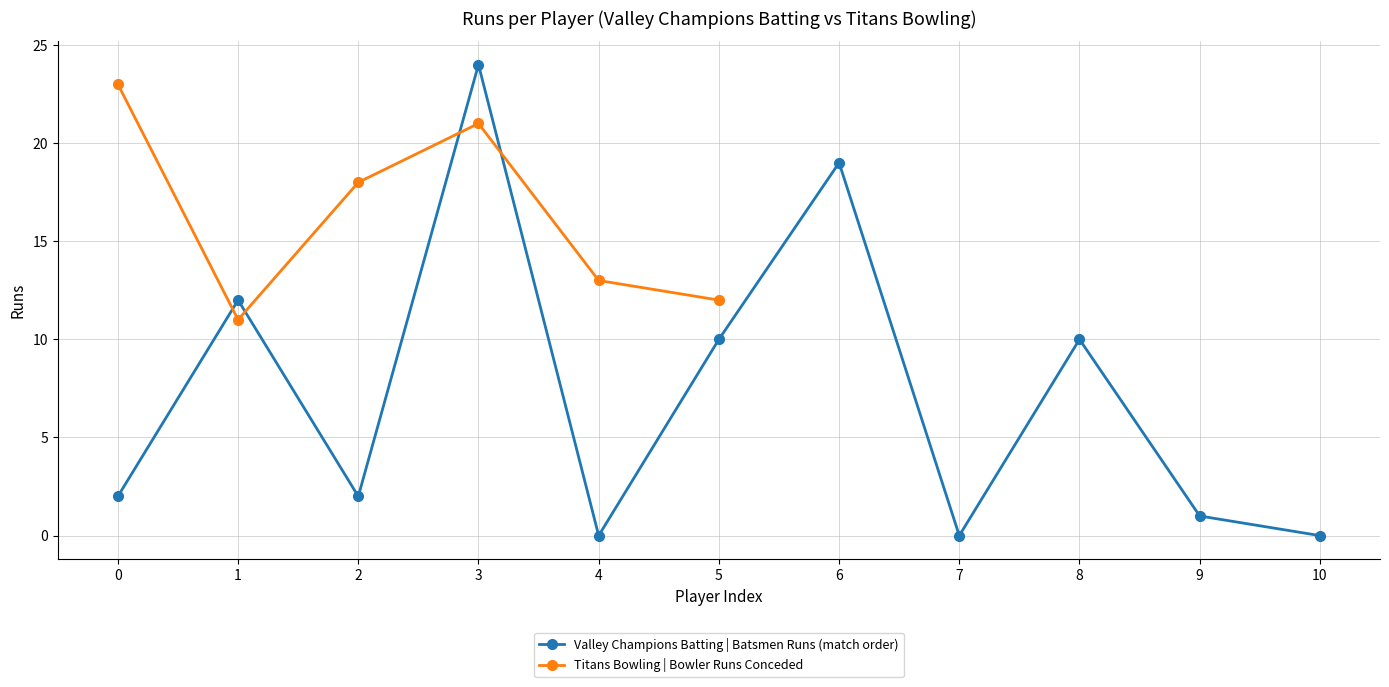

What is the maximum value for Valley Champions Batting | Batsmen Runs (match order)?

24